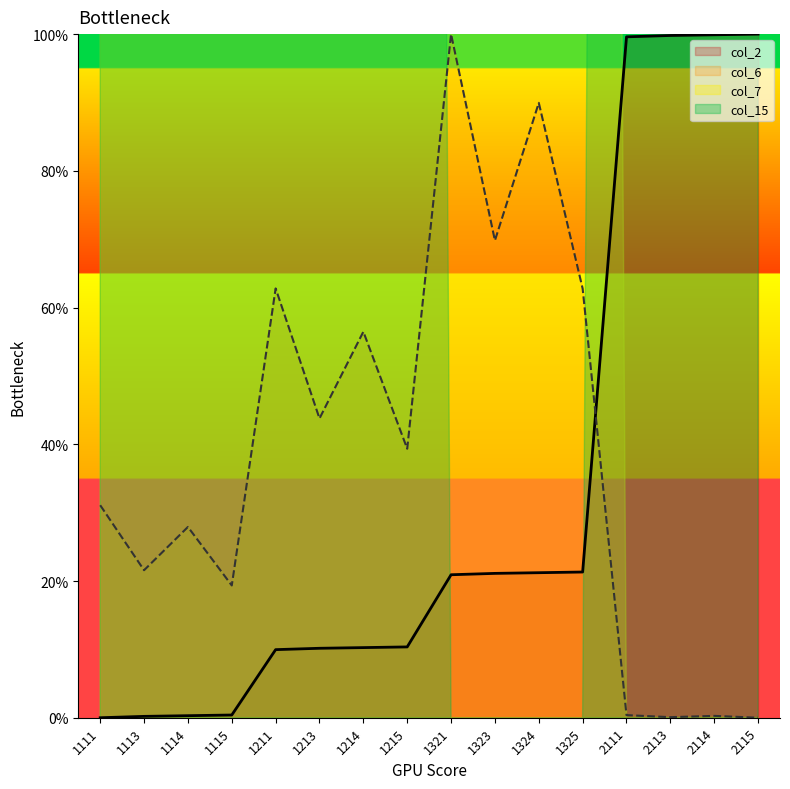

How many values in the col_2 series exceed 20?

8